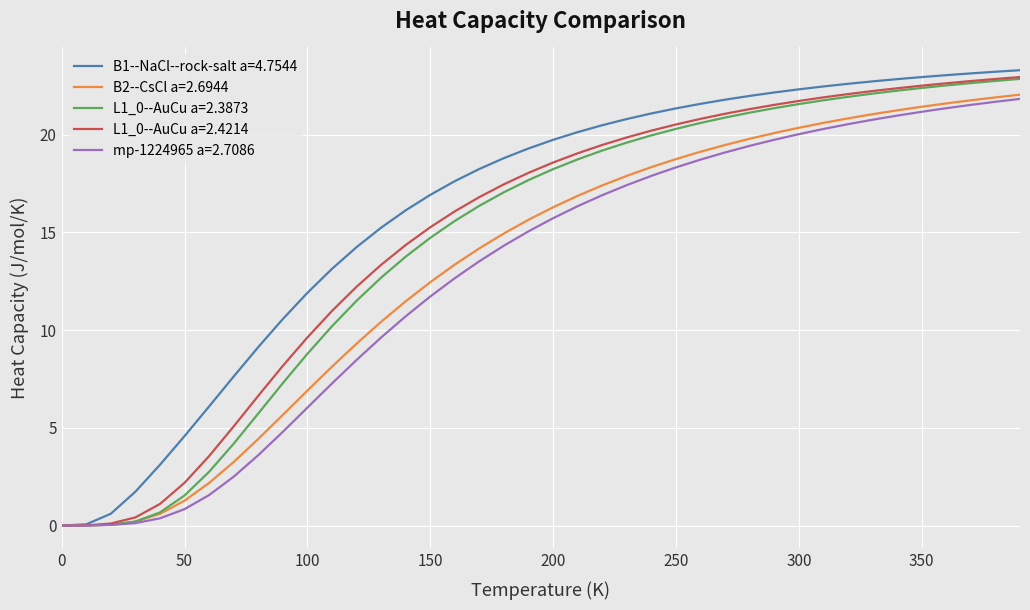

Which series has the largest total across all categories?

B1--NaCl--rock-salt a=4.7544